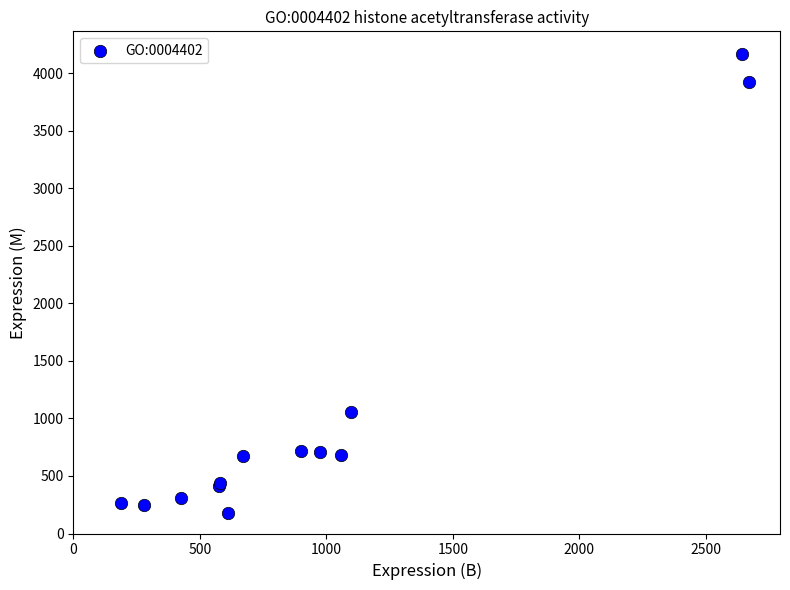

What Y value in the scatter plot is closest to 2169?

1056.1